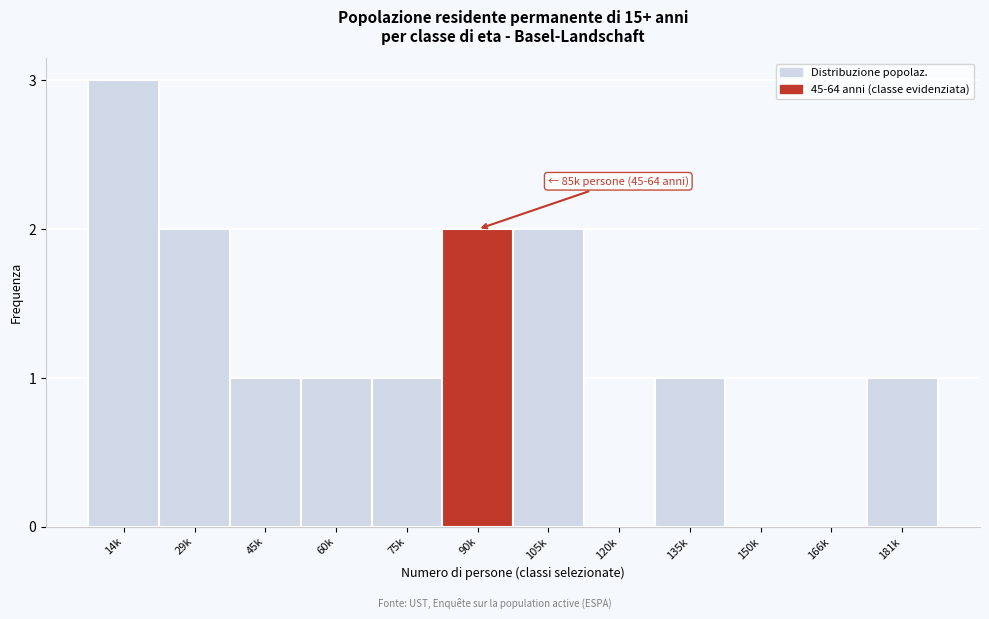

Reading left to right, transcribe all the data shown in this chart.

14k=3	29k=2	45k=1	60k=1	75k=1	90k=2	105k=2	120k=0	135k=1	150k=0	166k=0	181k=1